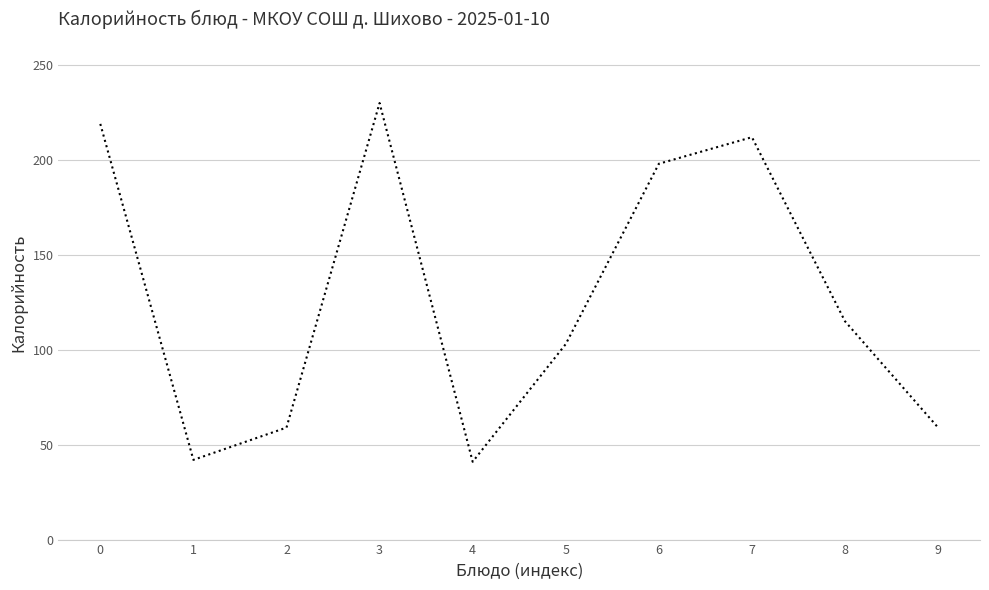

The chart shows a value of 219 at 0. True or false?

True